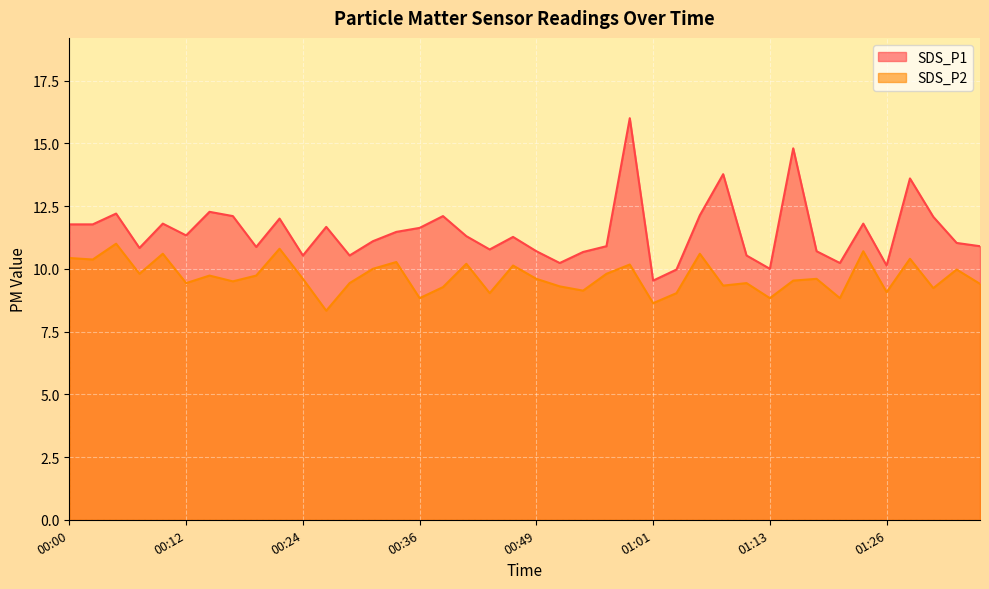

How many lines are shown in the chart?

2